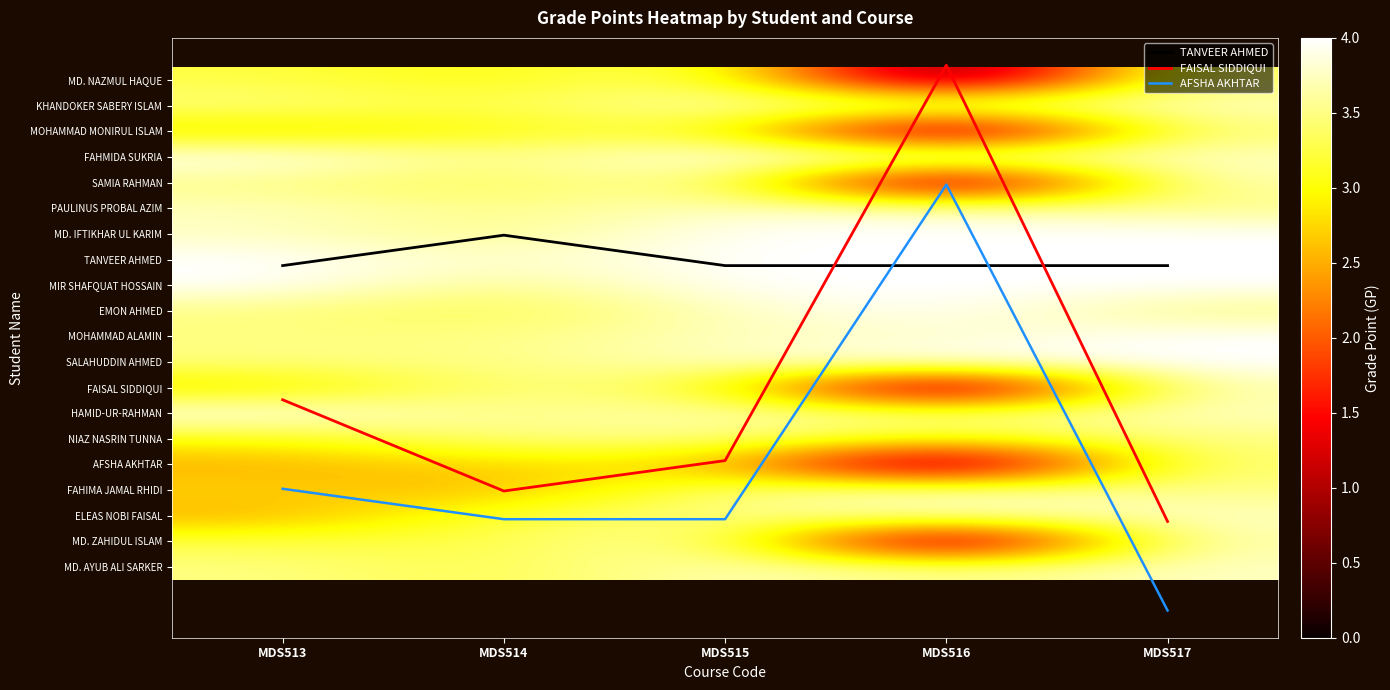

What is the highest value of the AFSHA AKHTAR series?

20.7